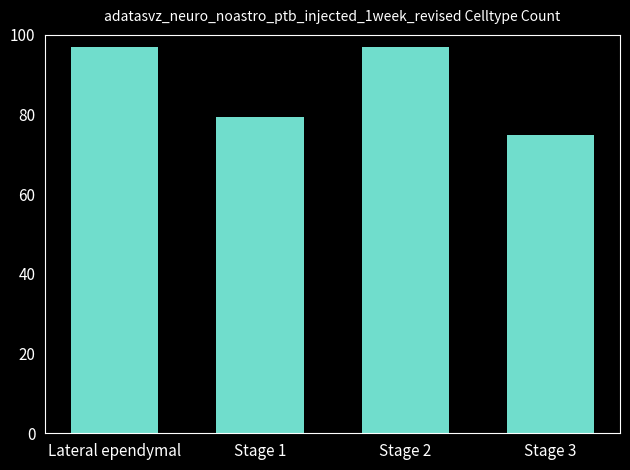

What is the difference between the maximum and minimum values?

22.0